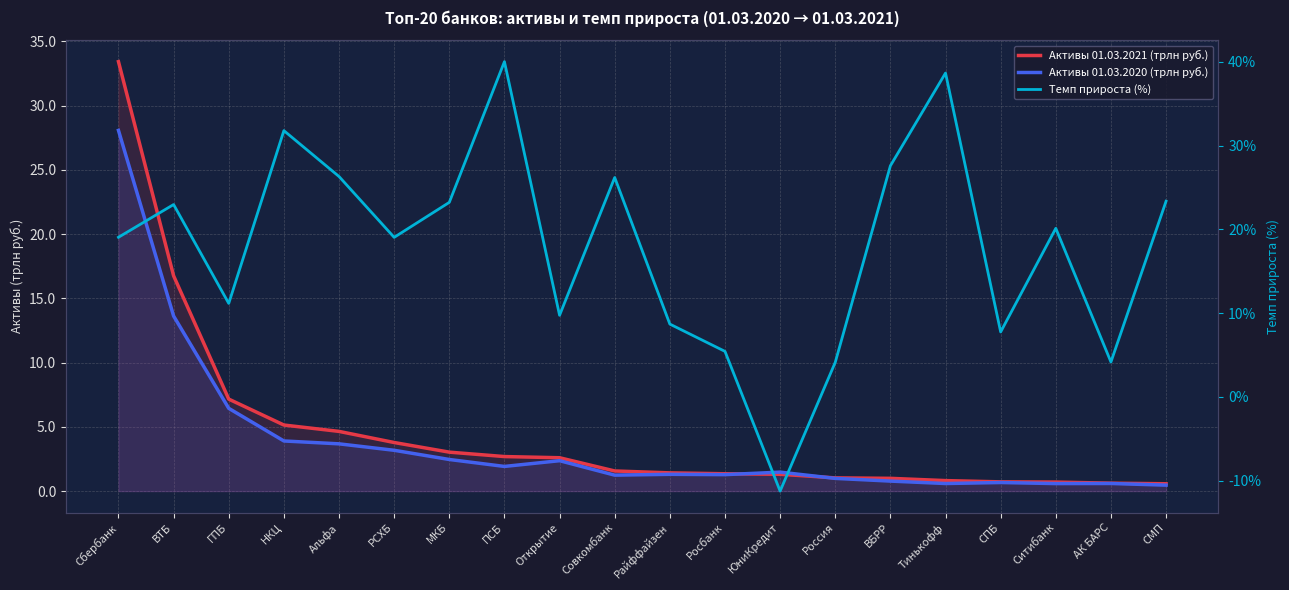

At how many categories does at least one series exceed -5?

20